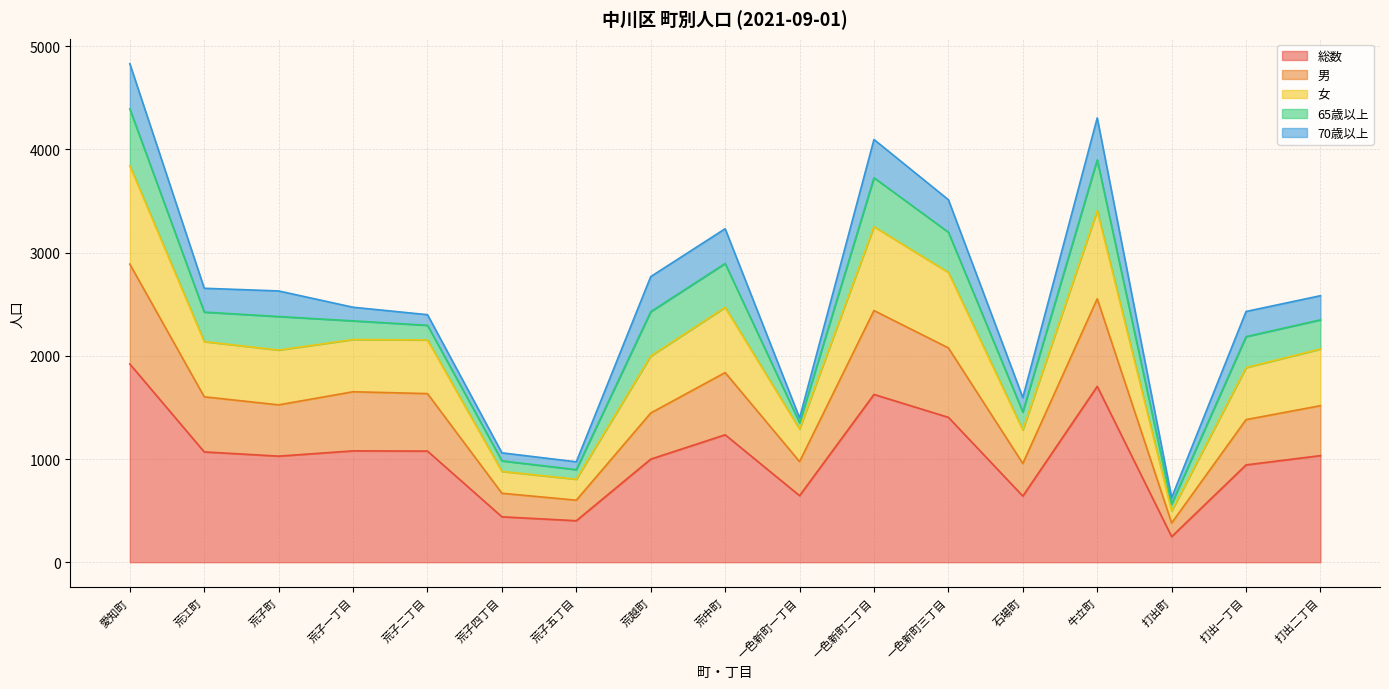

How many lines are shown in the chart?

5